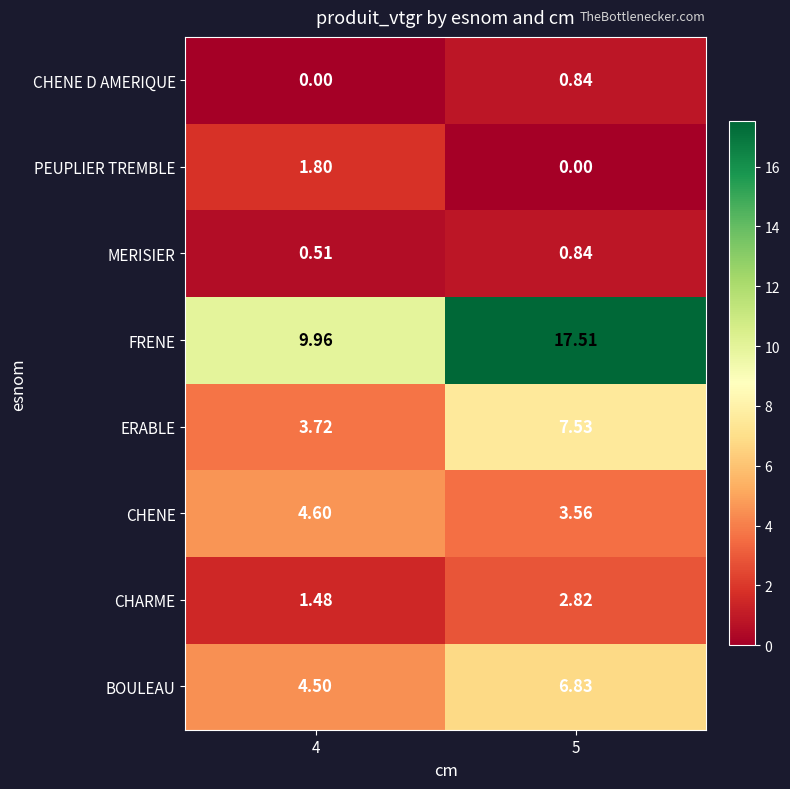

Between 4 and 5, which series saw the biggest shift?

FRENE